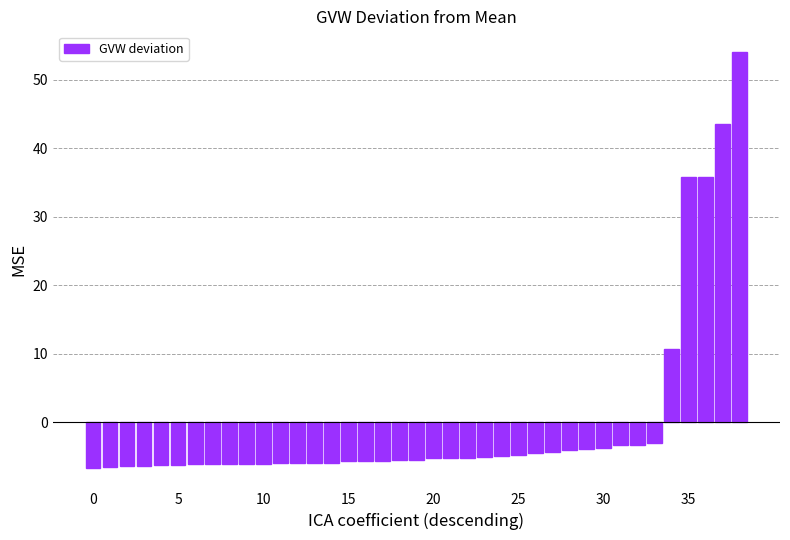

What is the value of the 27th bar from the left?

-4.4